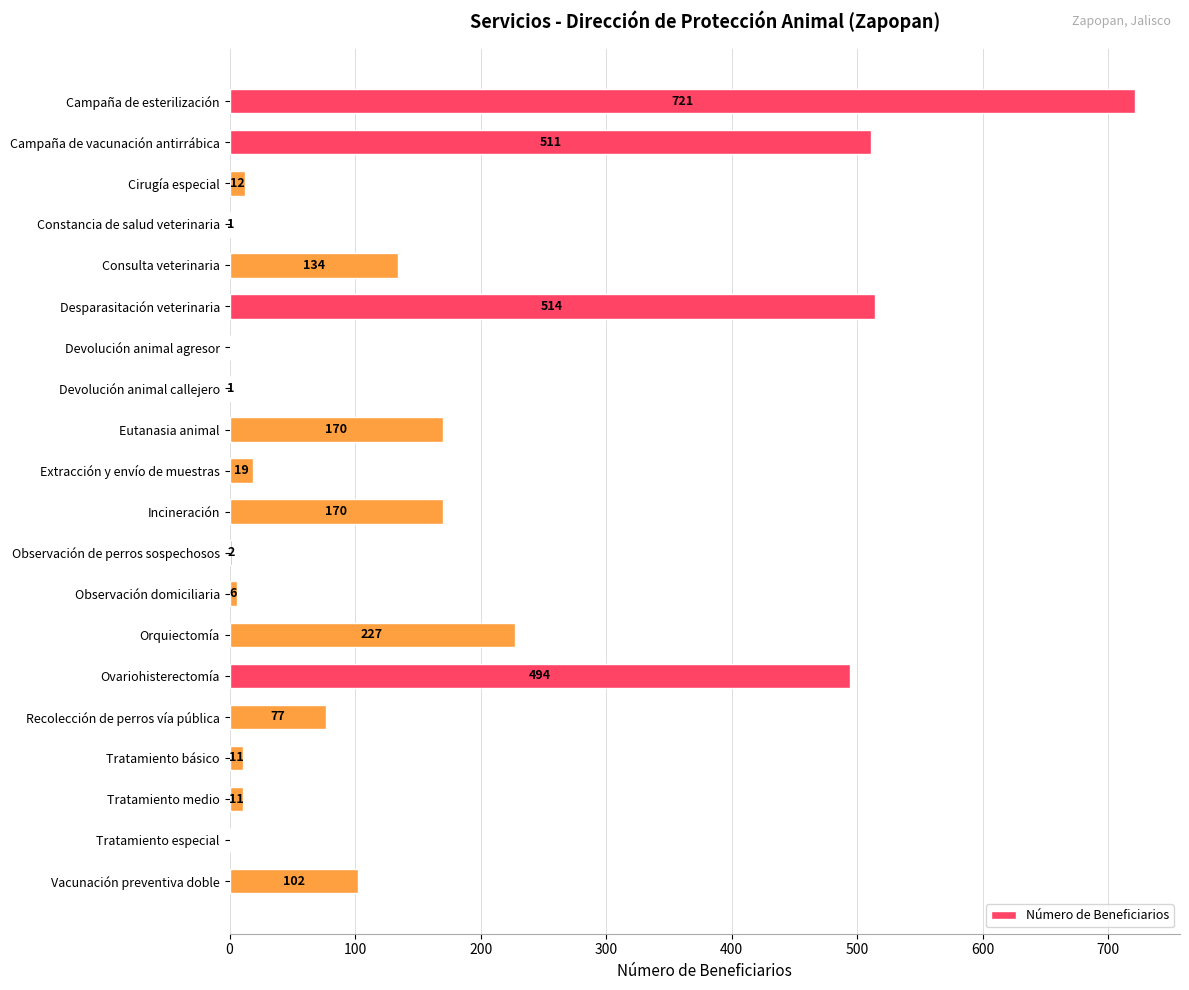

What is the change in value from Consulta veterinaria to Desparasitación veterinaria?

+380